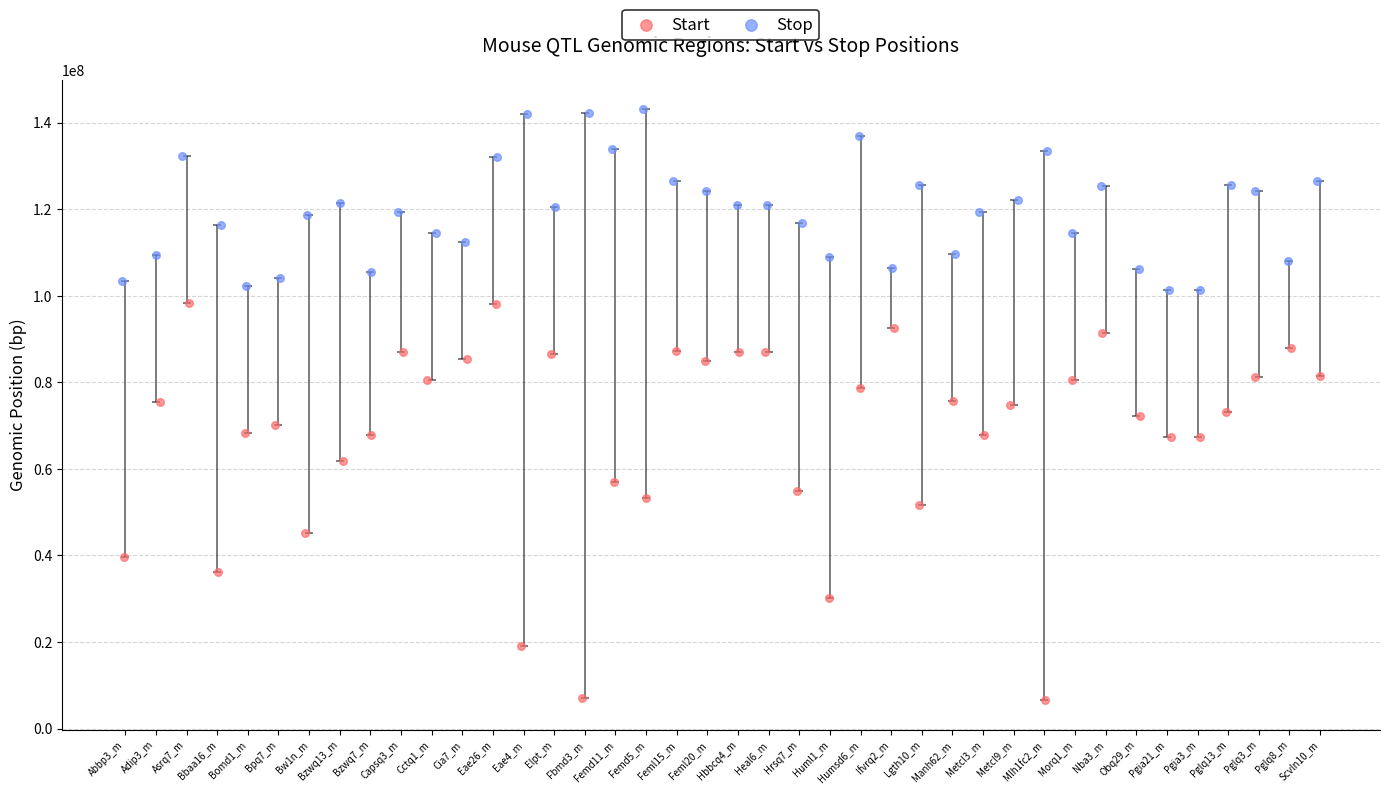

Which series has the widest spread of Y values?

Start